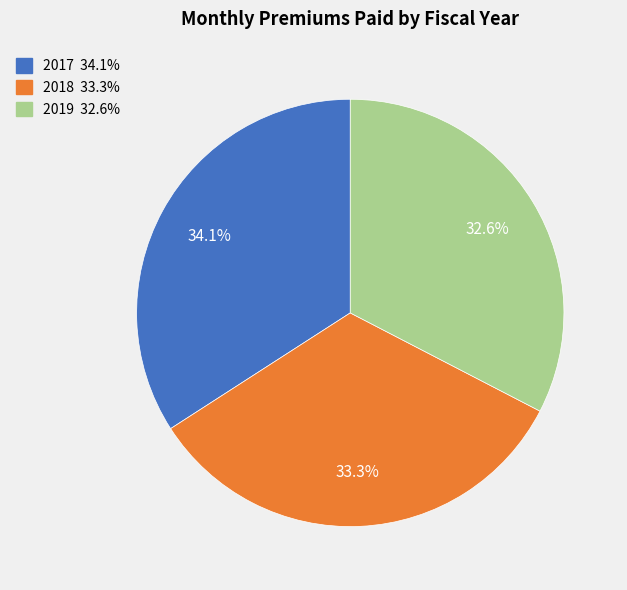

What percentage do 2019 and 2018 together represent?

65.9%